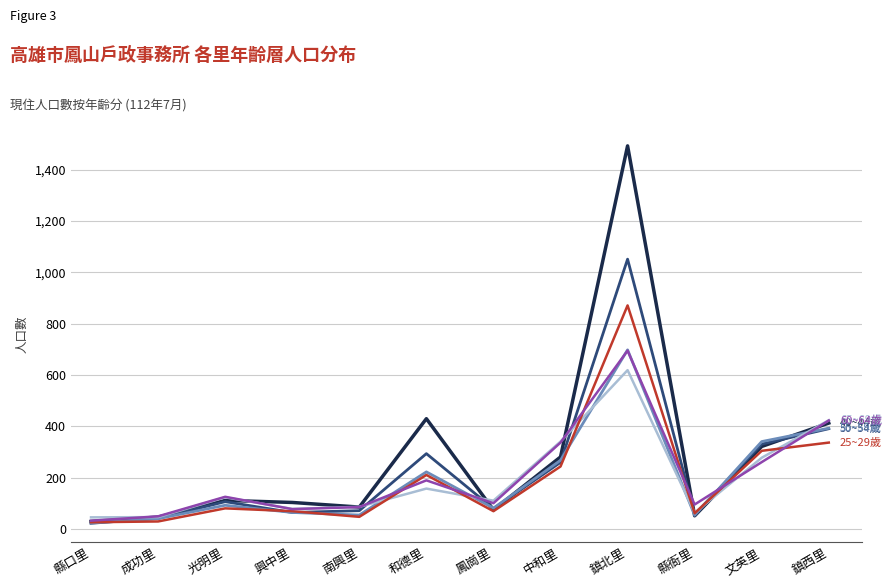

How many lines are shown in the chart?

6